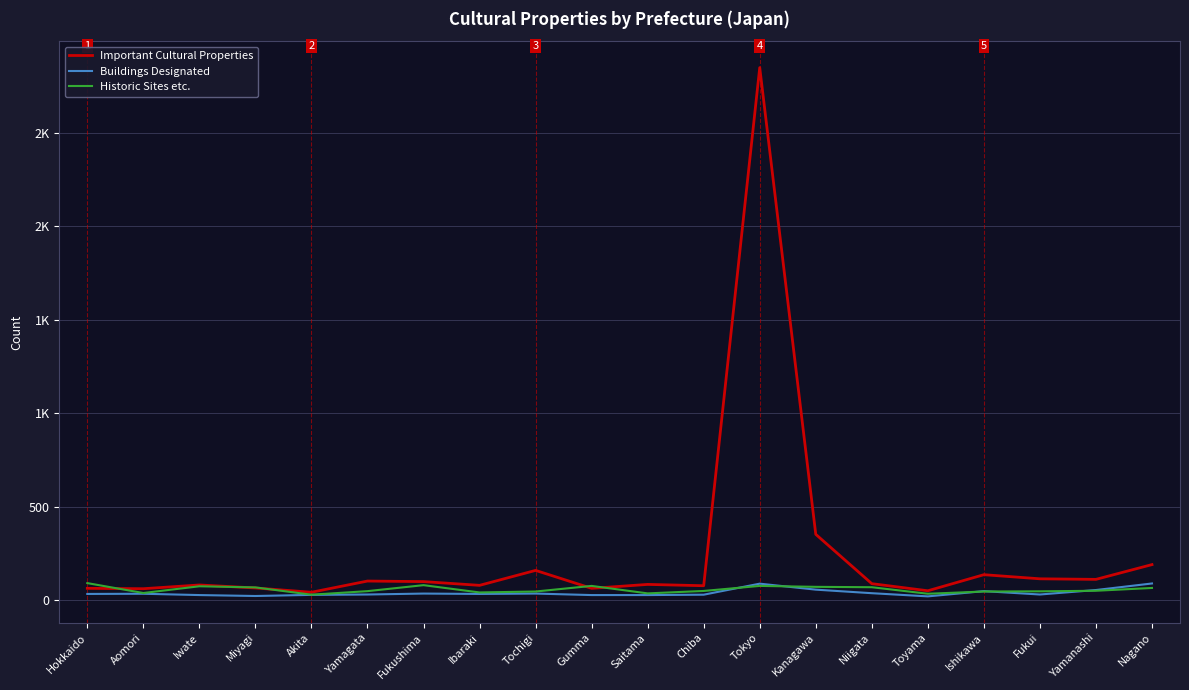

What is the value of the Historic Sites etc. point at the 16th from the left?

34